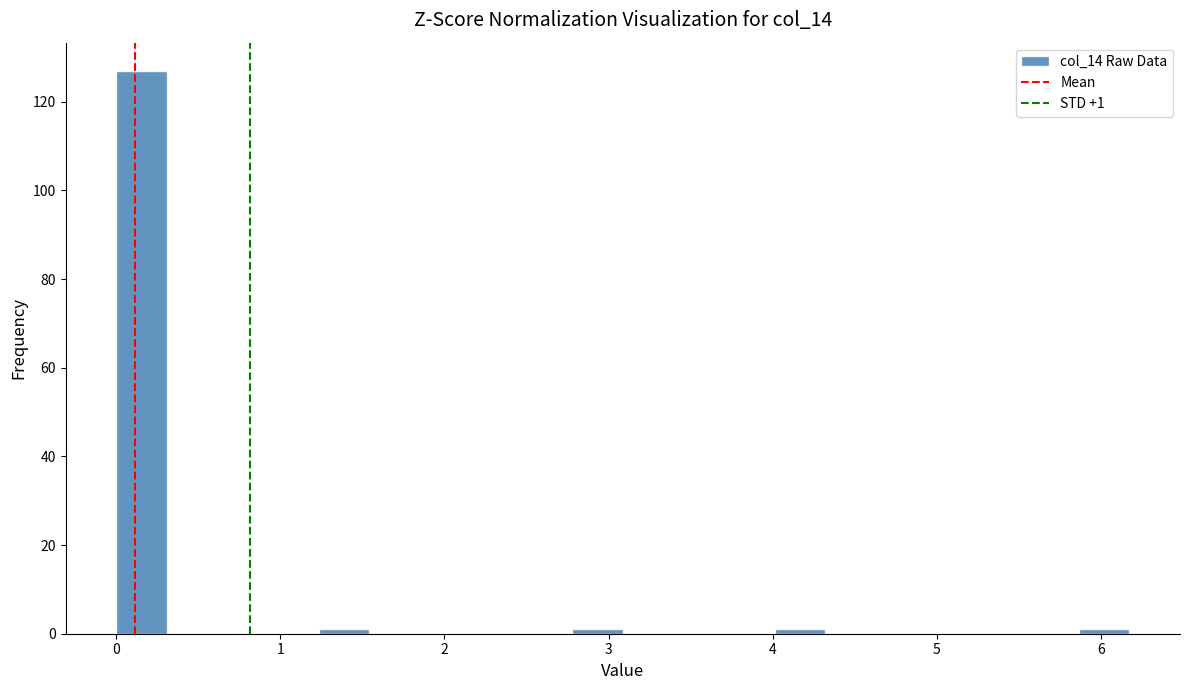

Read against the x-axis, roughly where is the centre of the tallest bar?

0.2